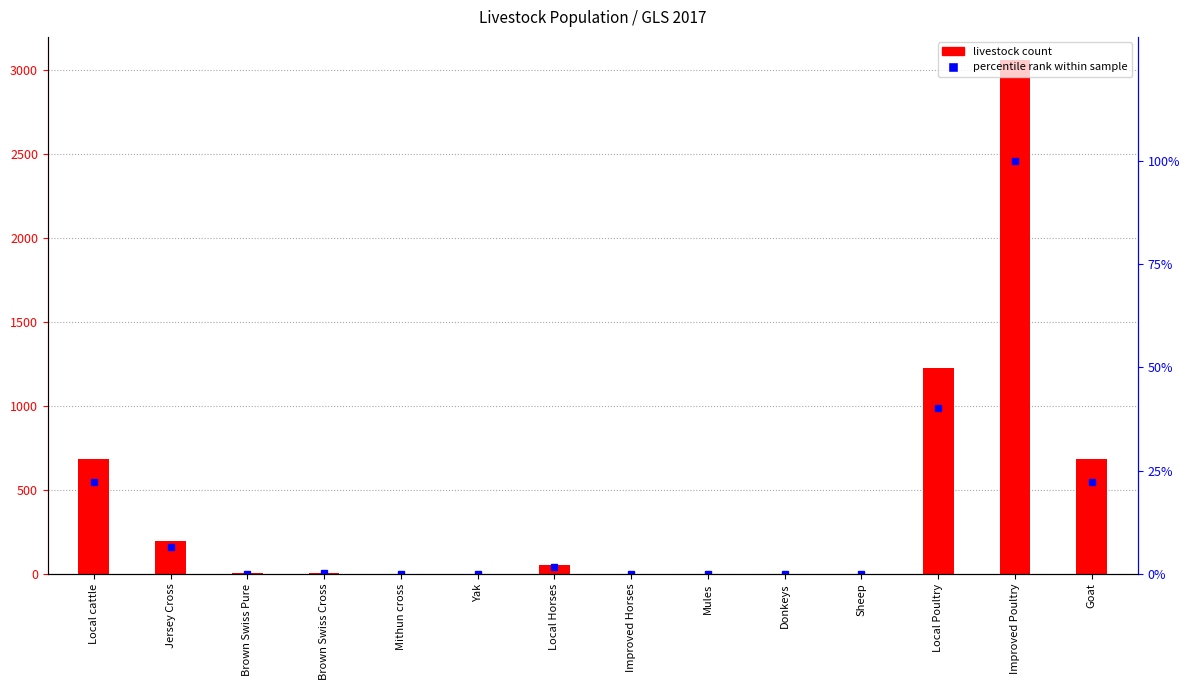

Is it true that livestock count equals 348.9 at Jersey Cross?

False